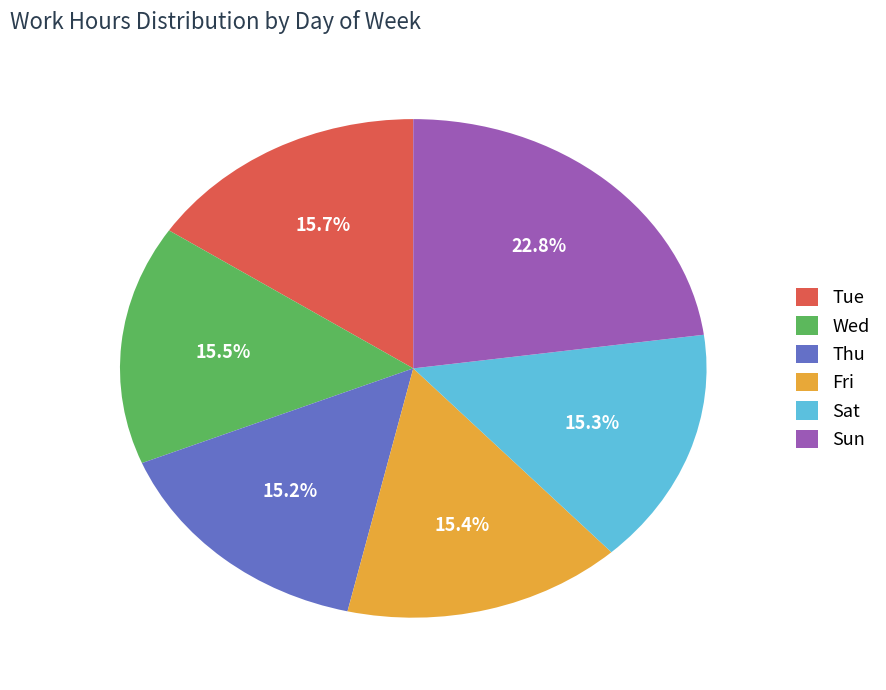

Is Sun the majority of the pie?

No